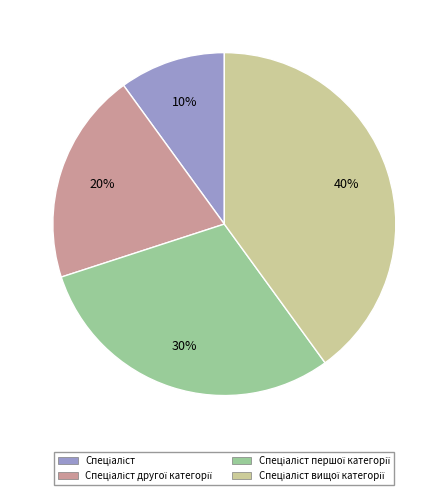

To the nearest percent, what is the average slice percentage?

25%